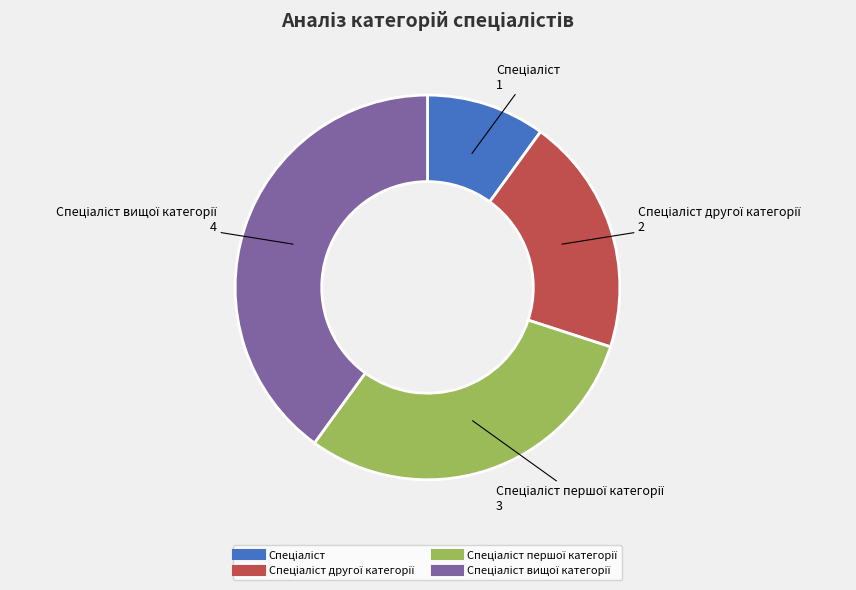

Does any single category account for the majority?

No